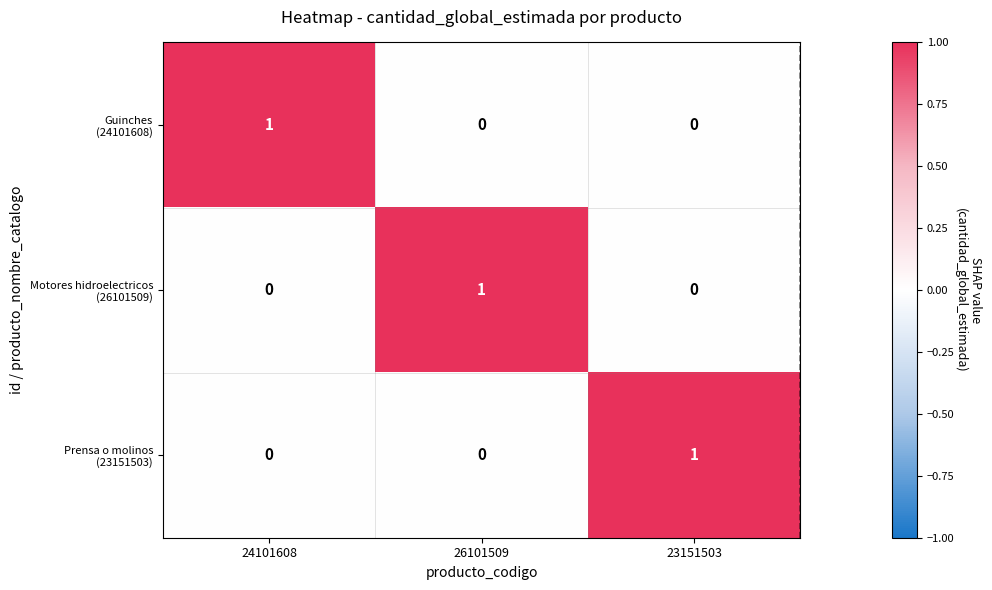

At how many categories does at least one series exceed 0?

3